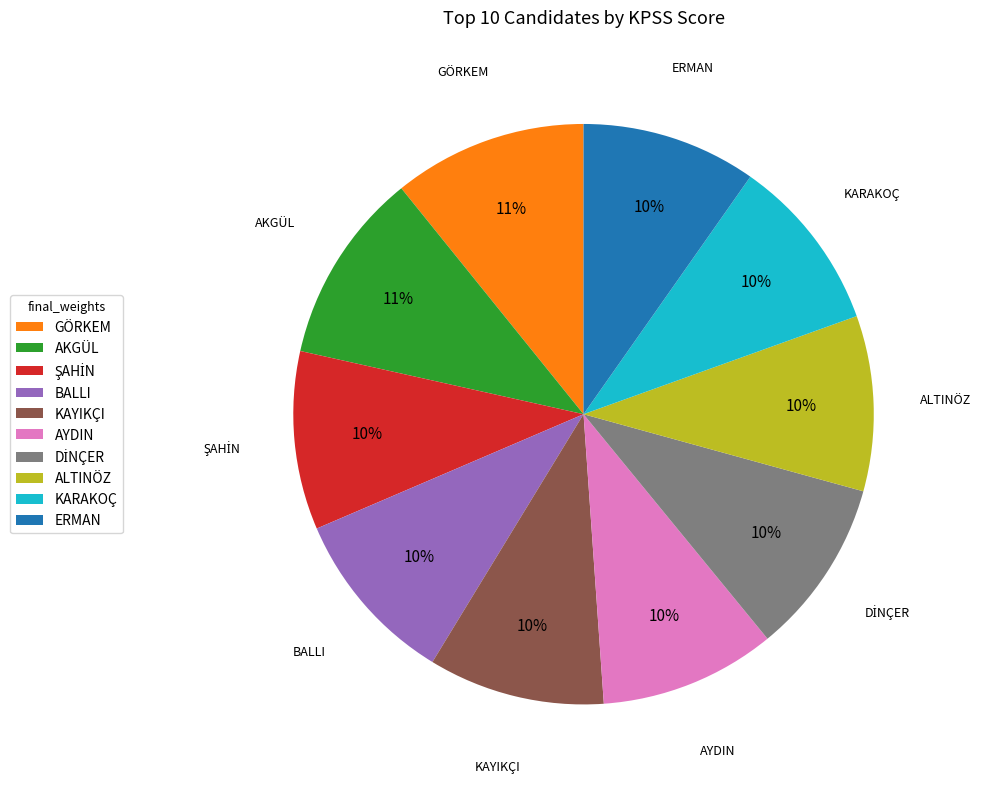

What is the ratio of the value at AYDIN to the value at KAYIKÇI?

1.0